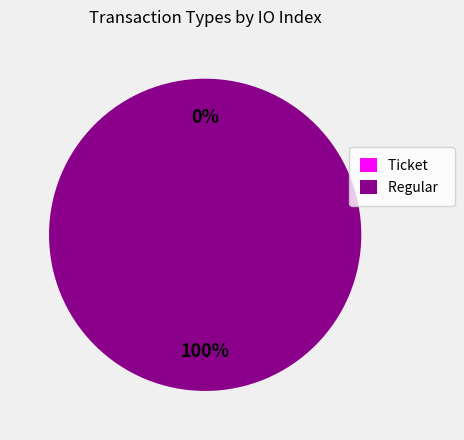

To the nearest percent, what is the combined percentage of Ticket and Regular?

100%